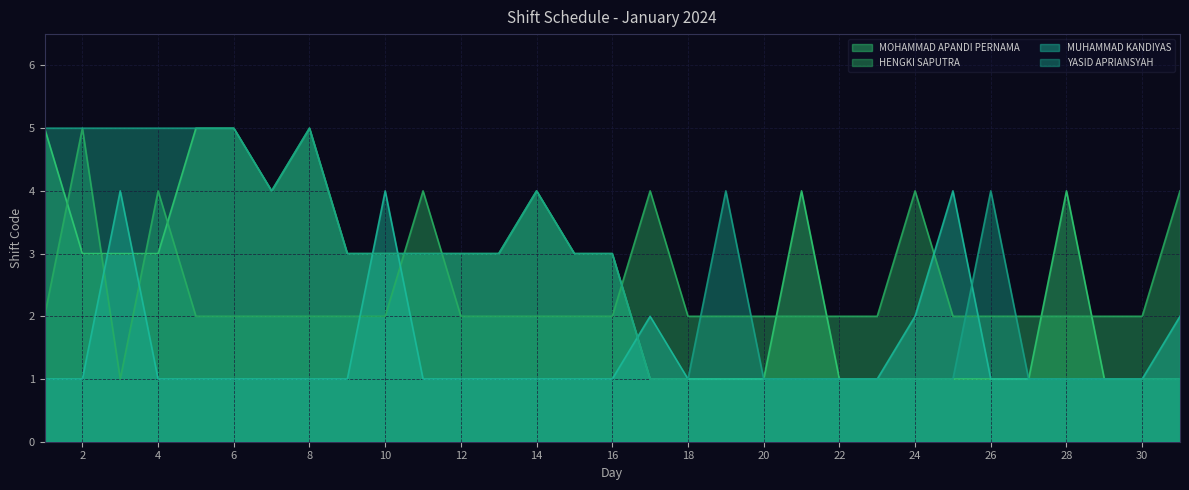

Between 19 and 20, which series saw the biggest shift?

YASID APRIANSYAH